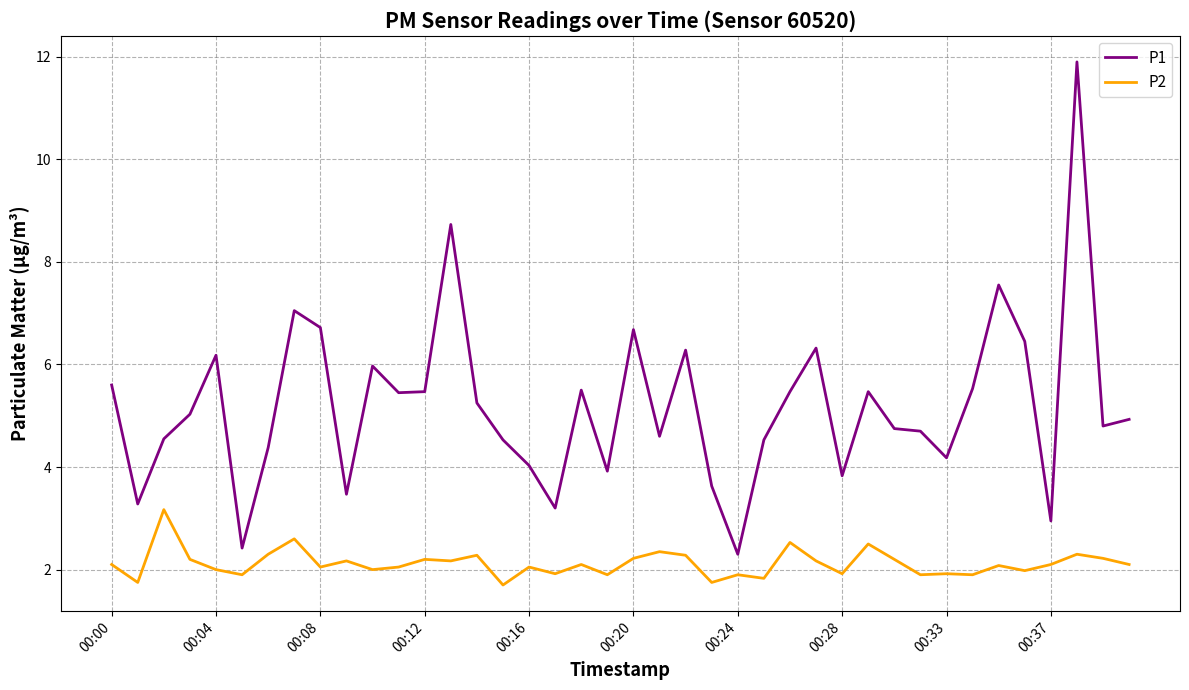

List the series in order of their overall mean, highest first.

P1, P2